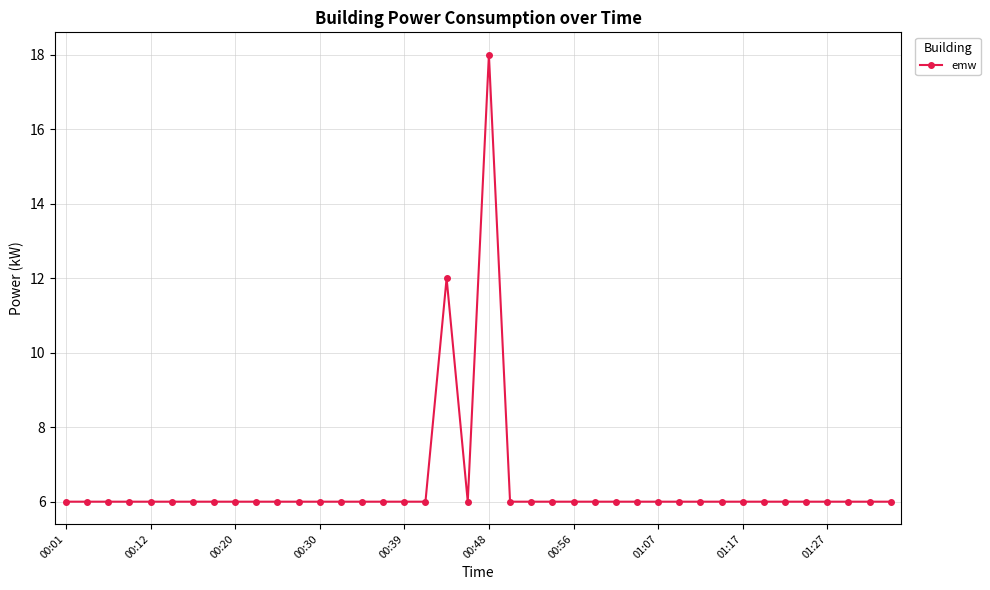

True or false: the data has more than 1 interior local peaks.

True